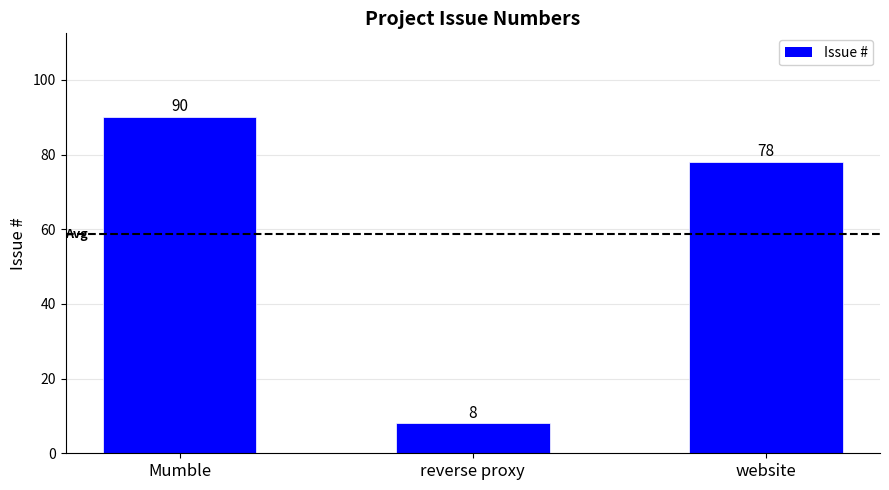

What is the average value?

59